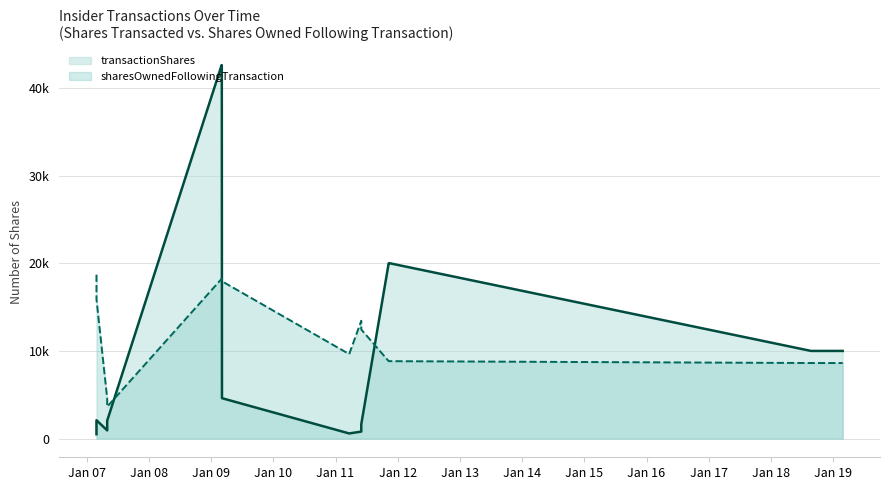

What is the label of the 7th point from the right?

2011-03-22